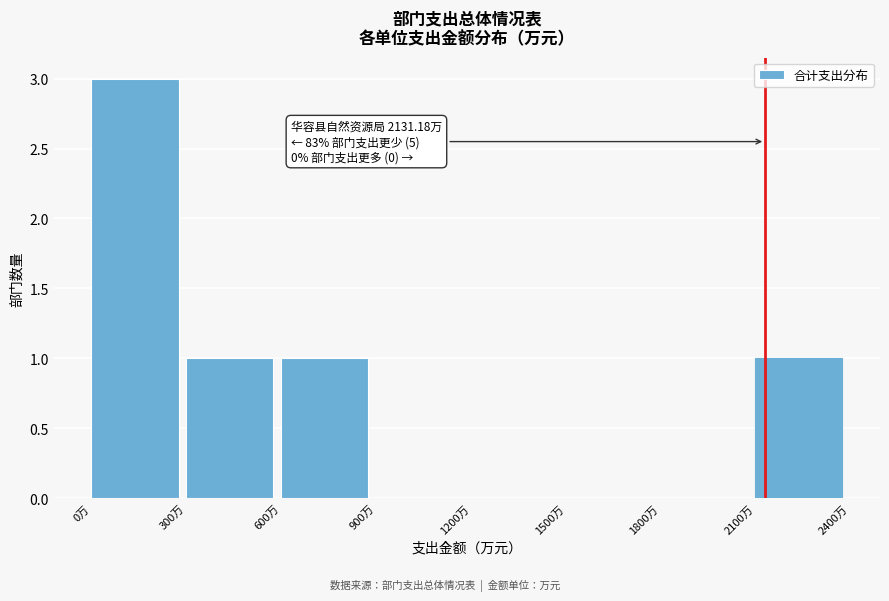

Which range on the x-axis has the tallest bar?

0 to 300